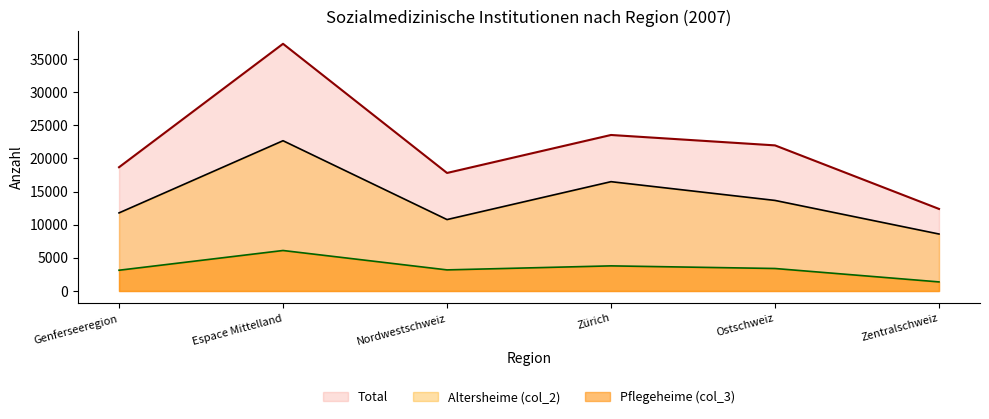

How many data points in Altersheime (col_2) are above 13665?

2